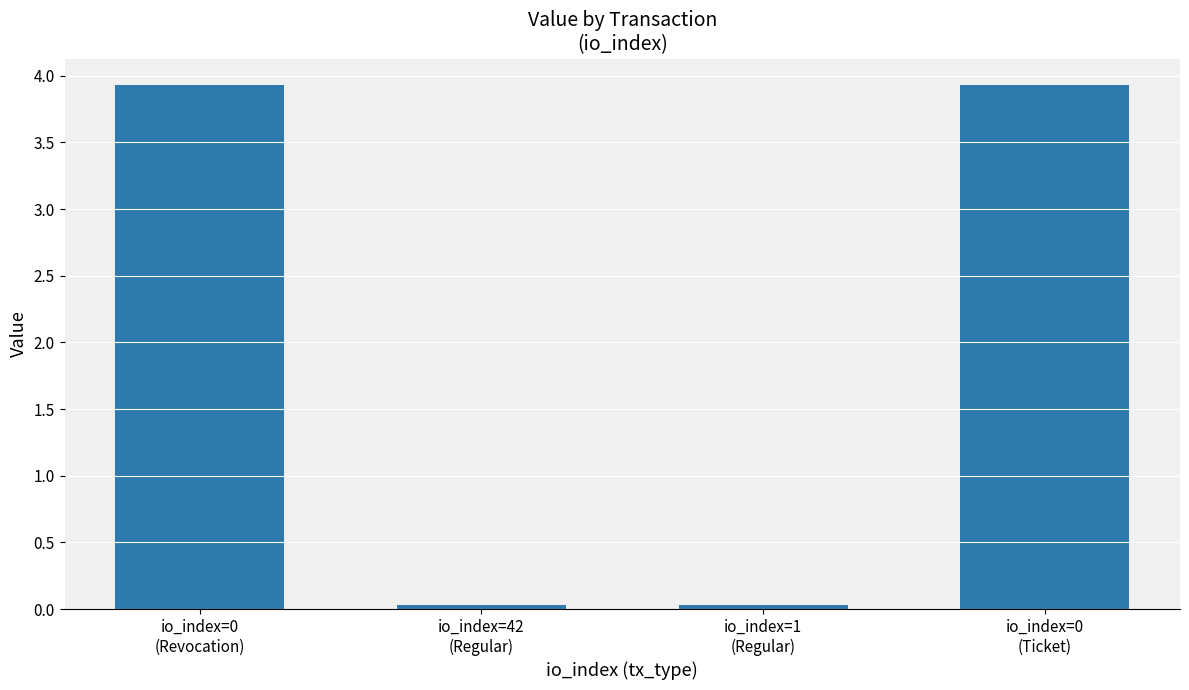

What is the label of the 2nd bar from the right?

io_index=1
(Regular)